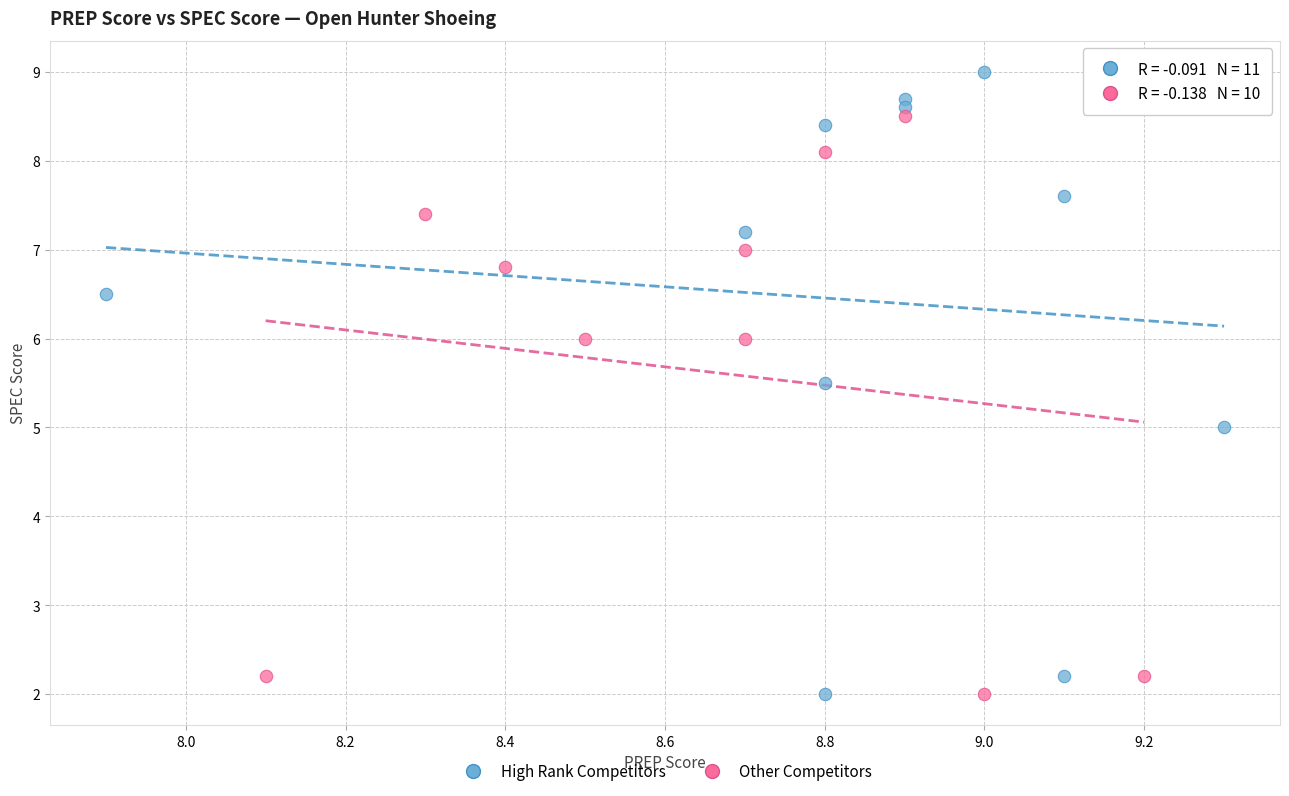

What are all the series names shown in the legend?

High Rank Competitors, Other Competitors